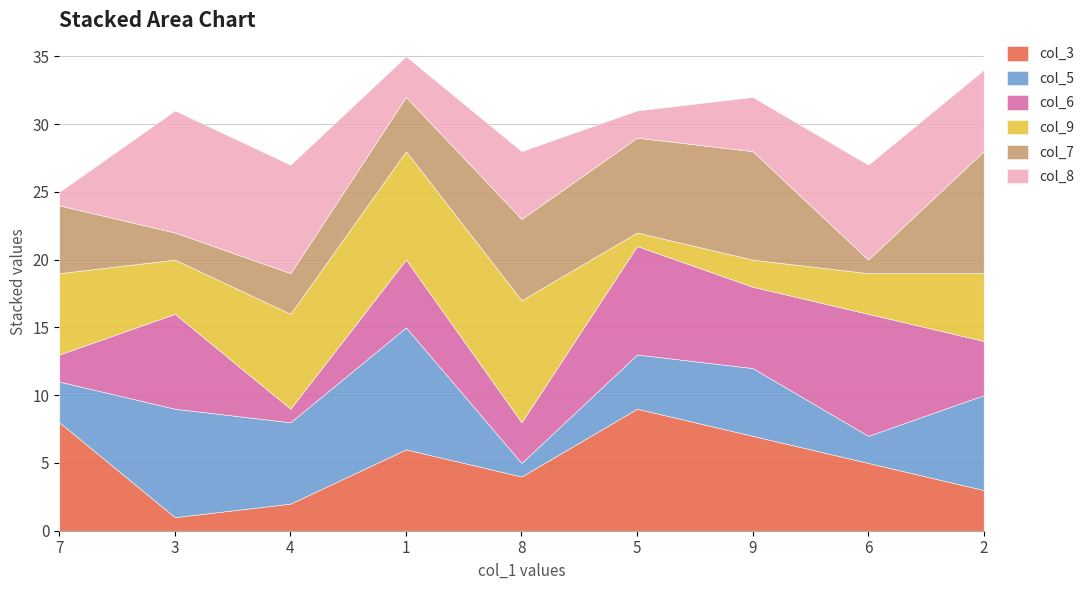

How many data points in col_8 are above 5?

4